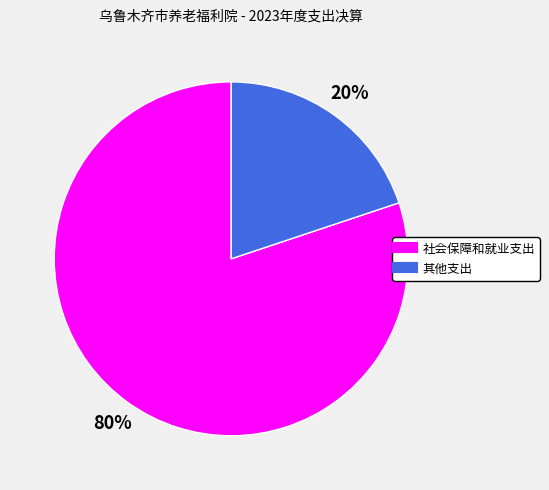

True or false: 其他支出 accounts for 20% of the total.

True